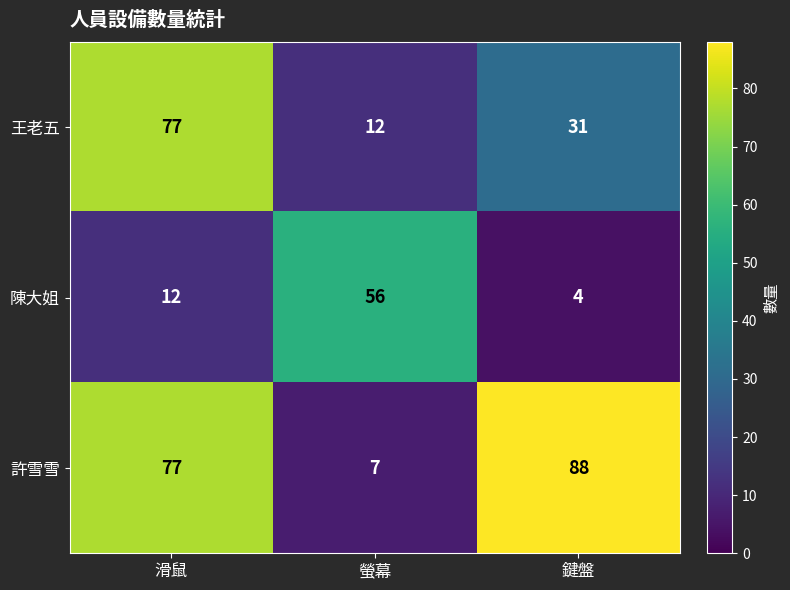

Which category has the lowest value across all series?

鍵盤